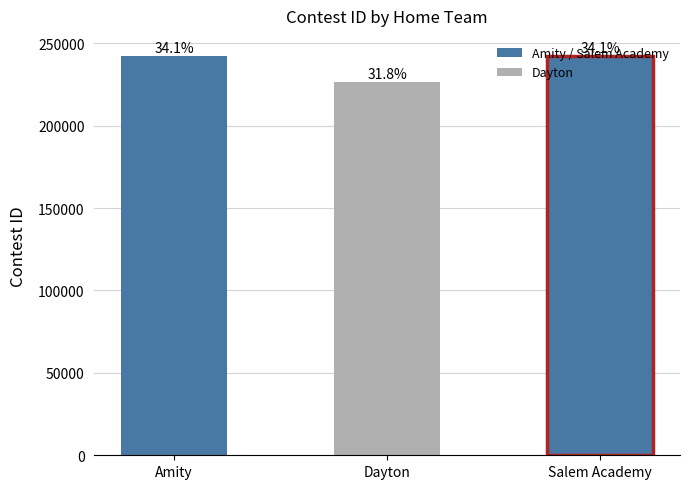

At which category does the chart reach its minimum across all series?

Dayton